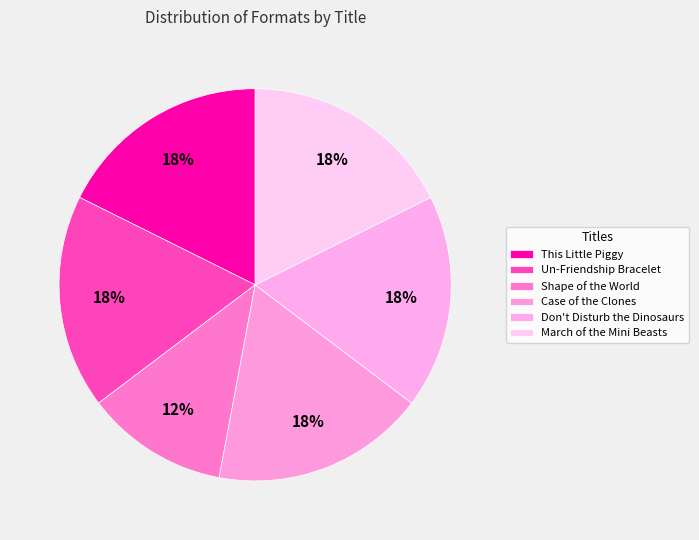

What is the largest slice in the pie chart?

This Little Piggy